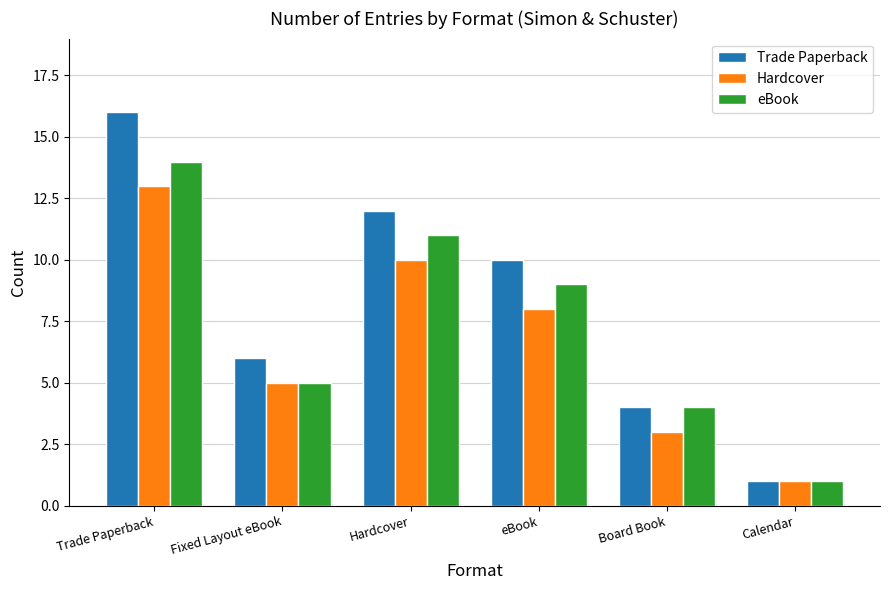

Reading left to right, list all the values displayed in this chart.

Trade Paperback: Trade Paperback=16	Fixed Layout eBook=6	Hardcover=12	eBook=10	Board Book=4	Calendar=1
Hardcover: Trade Paperback=13	Fixed Layout eBook=5	Hardcover=10	eBook=8	Board Book=3	Calendar=1
eBook: Trade Paperback=14	Fixed Layout eBook=5	Hardcover=11	eBook=9	Board Book=4	Calendar=1